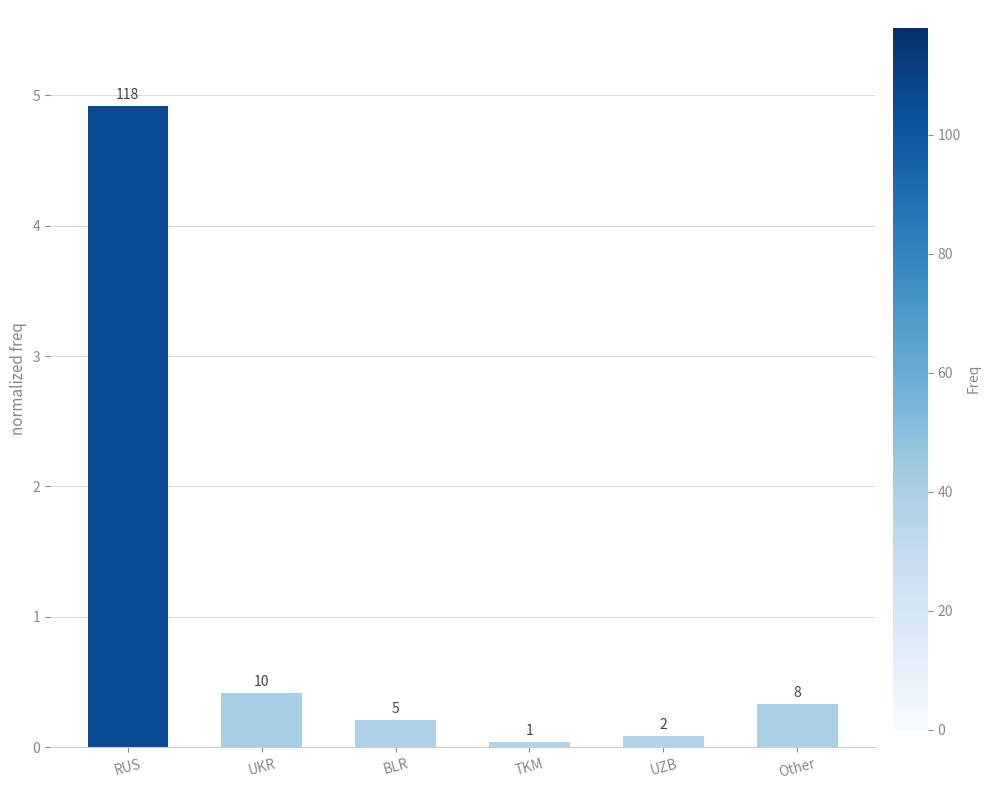

Does the chart contain any negative values?

No